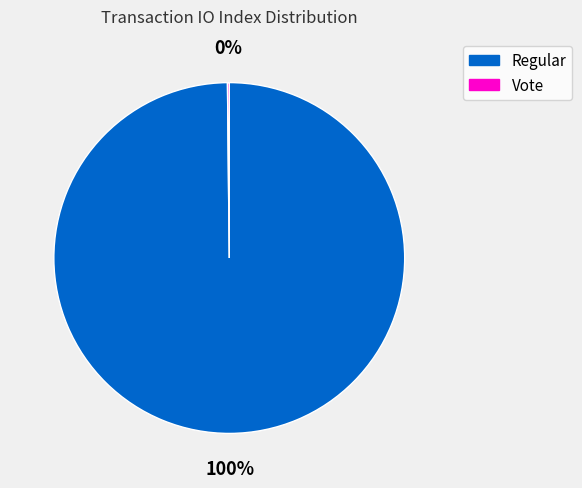

To the nearest percent, what is the difference between the largest and smallest slice percentages?

100%